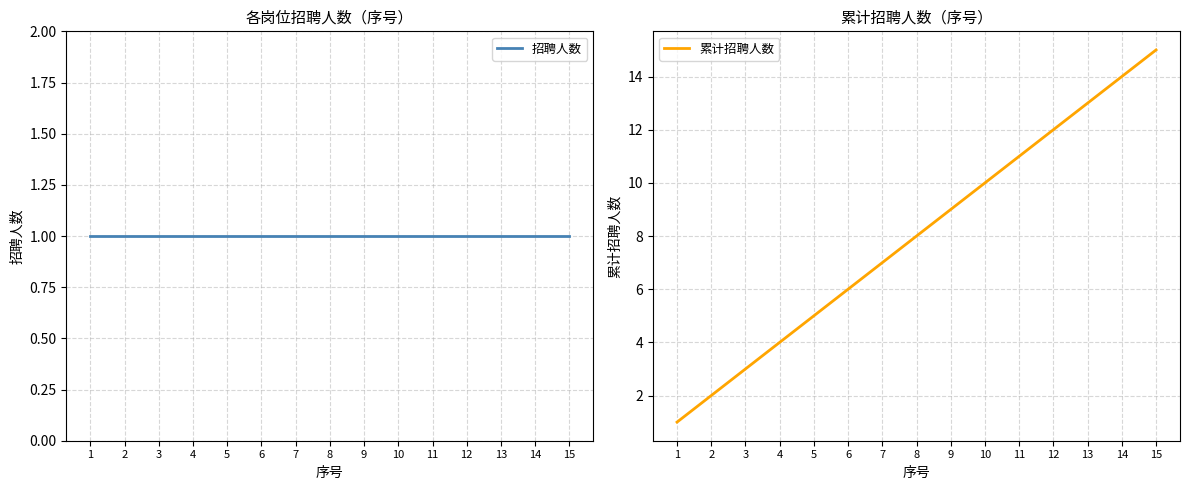

Which series changed the most between 2 and 12?

累计招聘人数